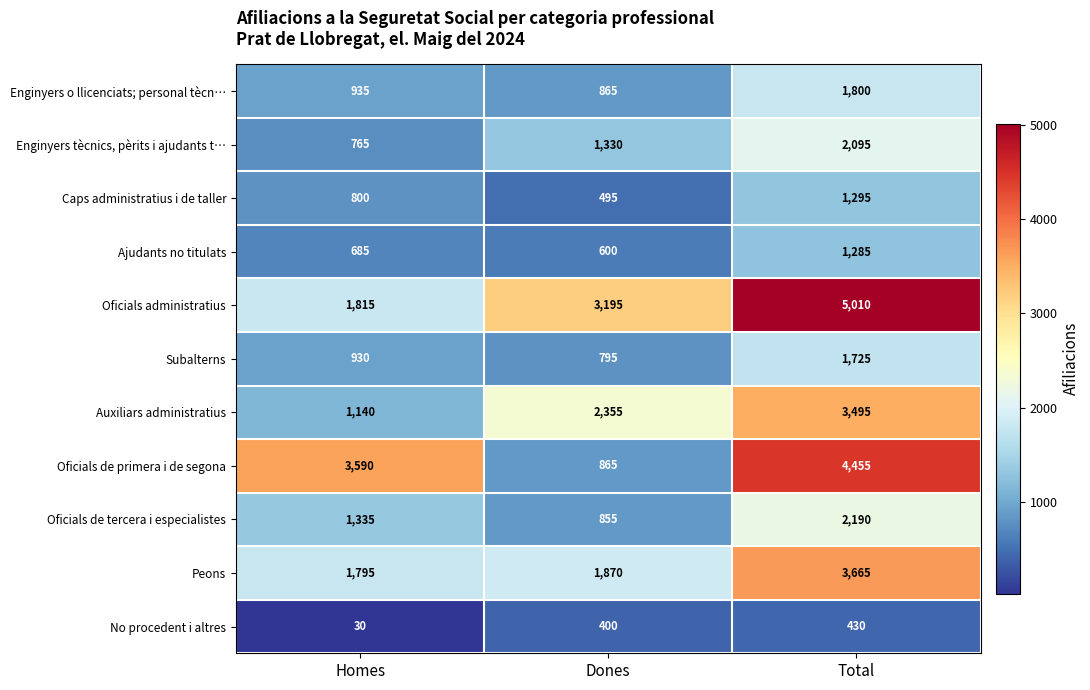

Count the Enginyers tècnics, pèrits i ajudants t… values in the range 765 to 2095.

3